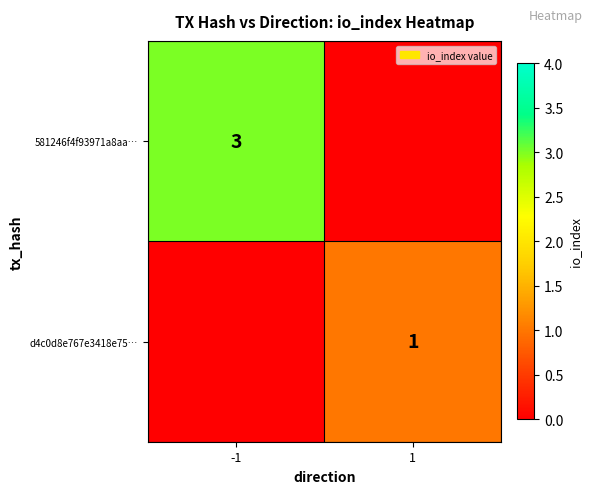

Count the number of data series in this chart.

2